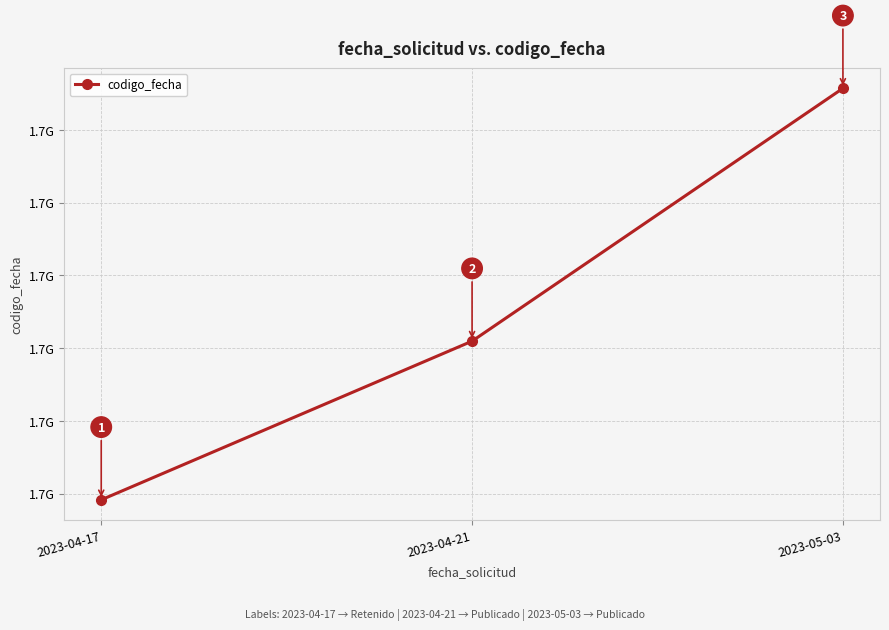

At which category does the chart reach its minimum across all series?

2023-04-17